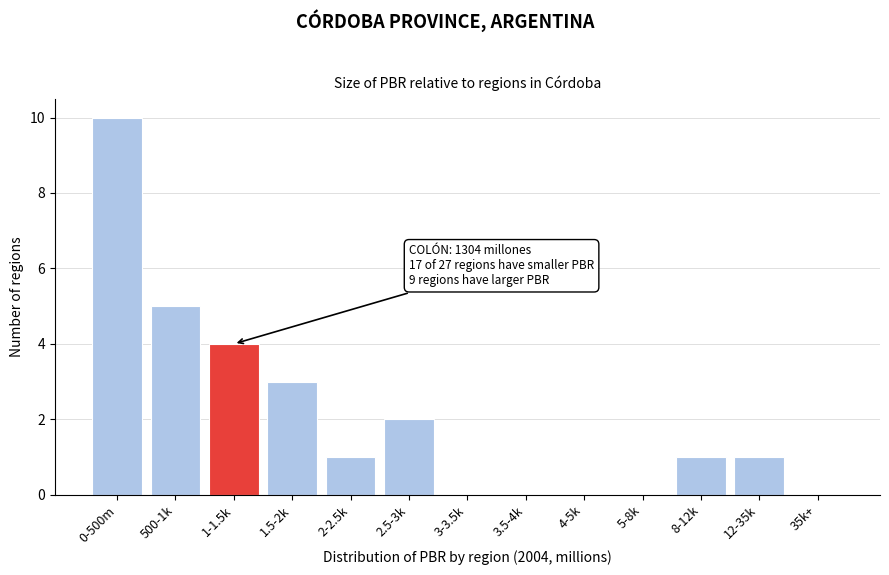

Reading right to left, what are all the values shown in this chart?

35k+=0	12-35k=1	8-12k=1	5-8k=0	4-5k=0	3.5-4k=0	3-3.5k=0	2.5-3k=2	2-2.5k=1	1.5-2k=3	1-1.5k=4	500-1k=5	0-500m=10